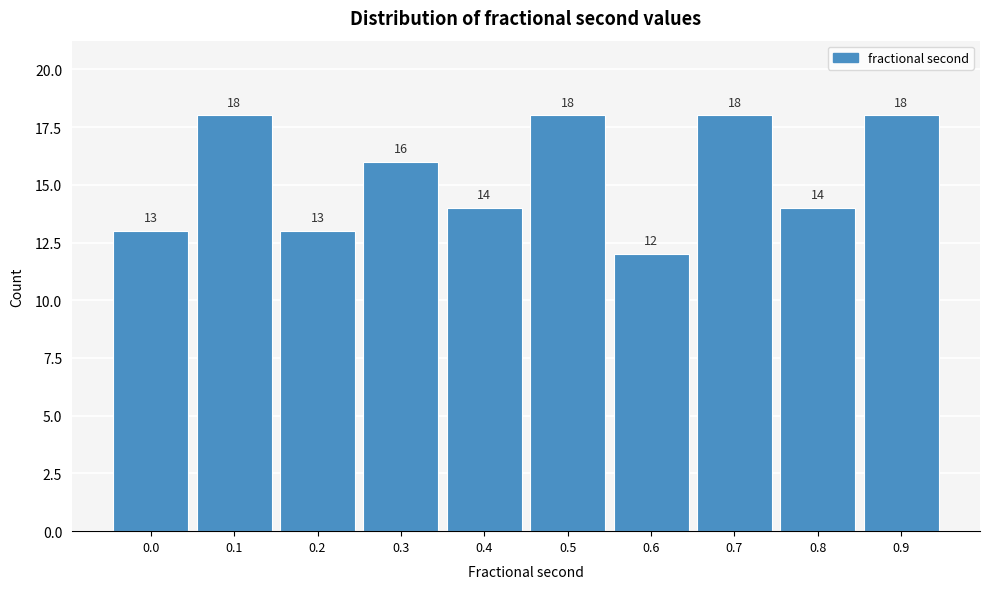

Reading left to right, what are all the values shown in this chart?

0.0=13	0.1=18	0.2=13	0.3=16	0.4=14	0.5=18	0.6=12	0.7=18	0.8=14	0.9=18